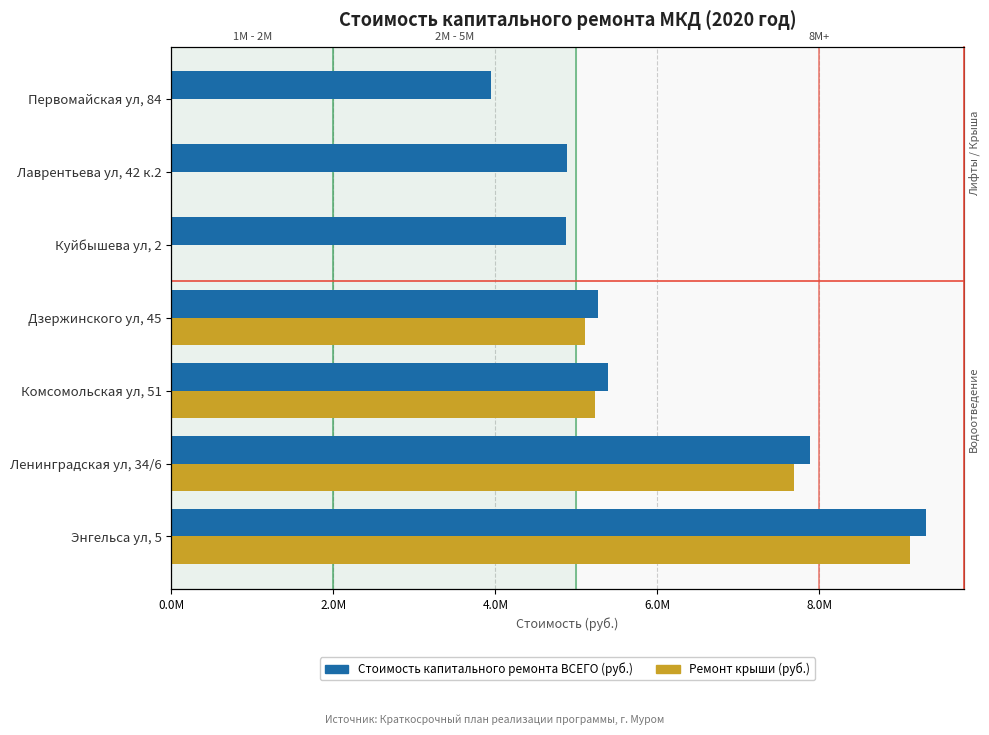

How many bars are there in total?

14